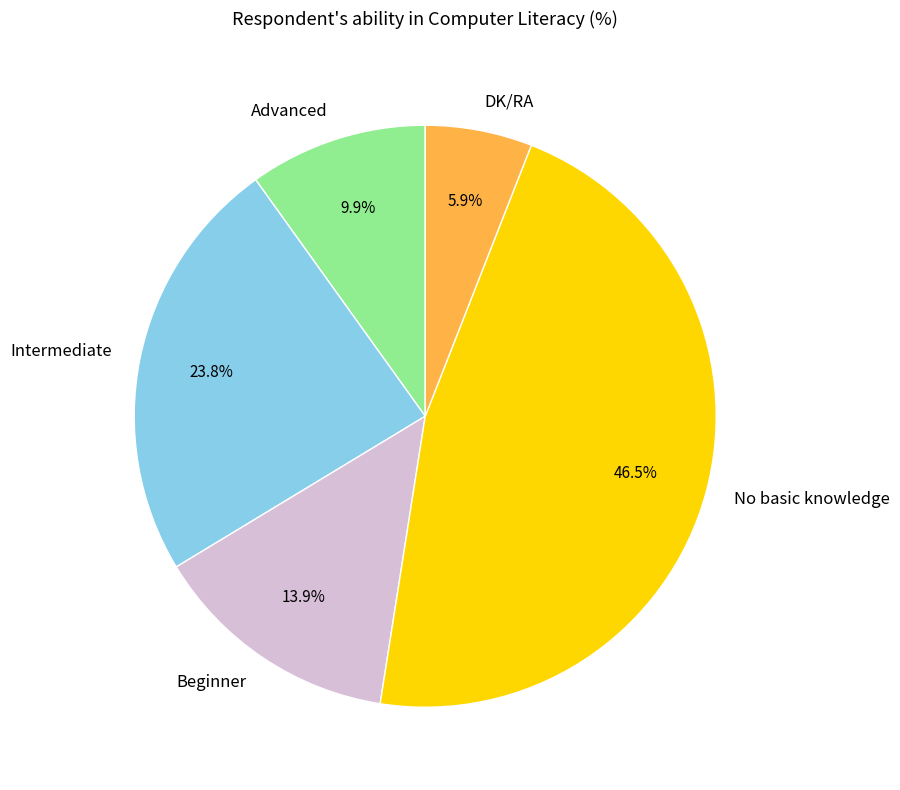

Rank the categories by value from lowest to highest.

DK/RA, Advanced, Beginner, Intermediate, No basic knowledge